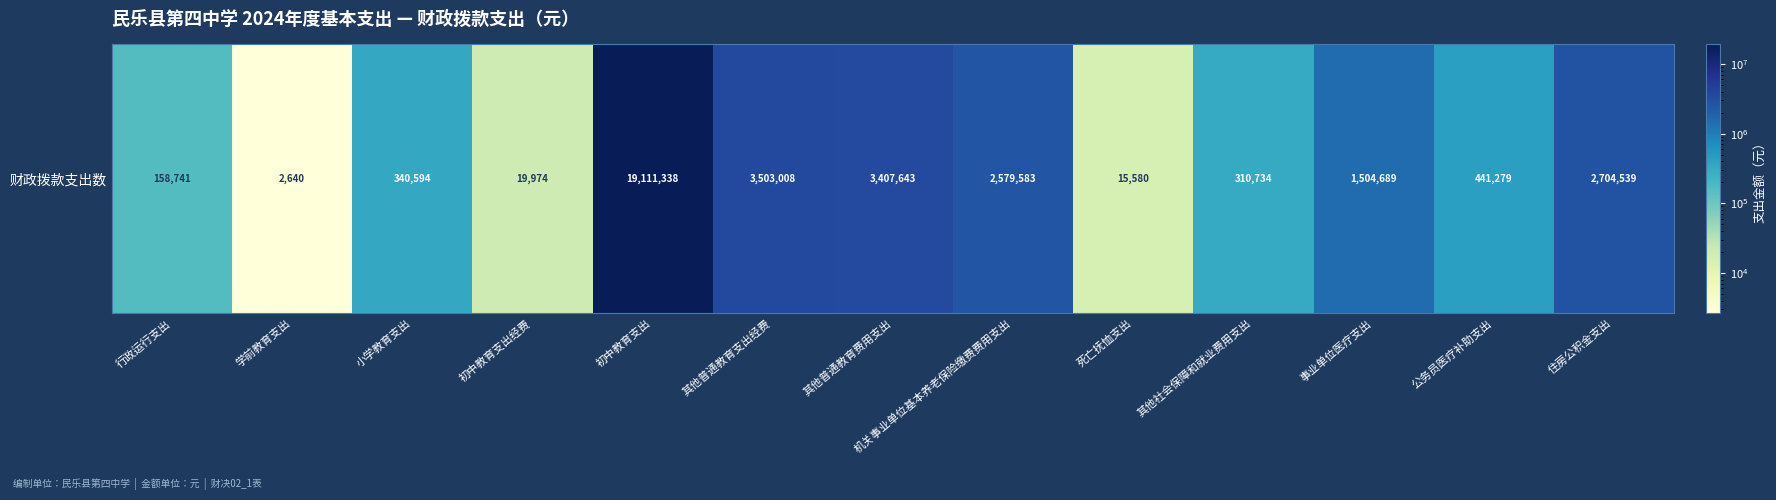

What is the greatest value displayed?

19111338.4